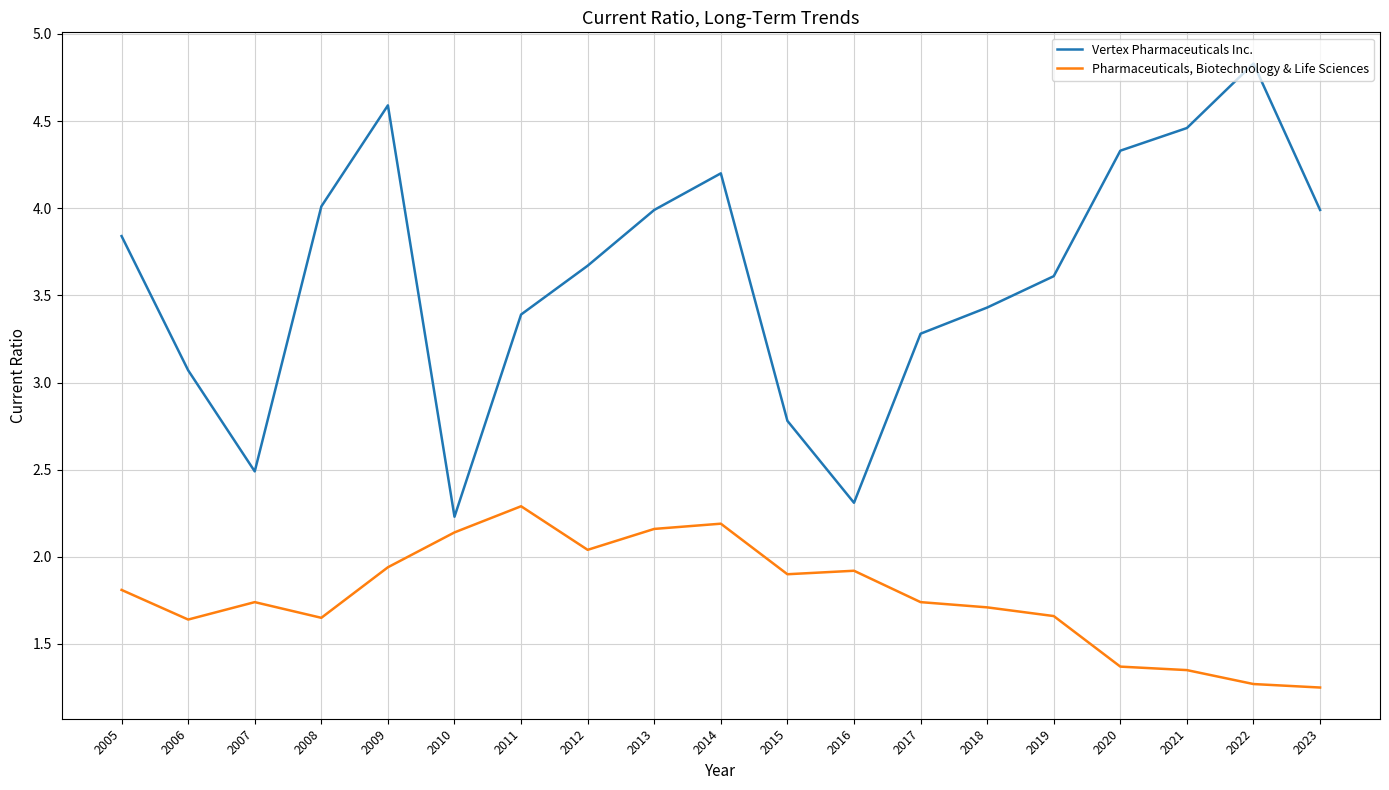

At which label does Pharmaceuticals, Biotechnology & Life Sciences reach its peak?

2011